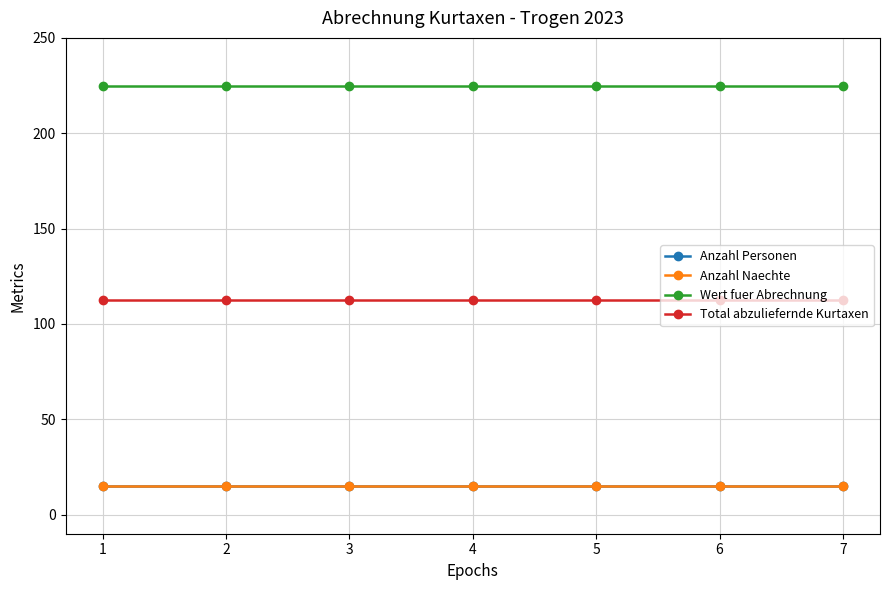

True or false: Anzahl Personen has a value of 25.1 at 7.

False